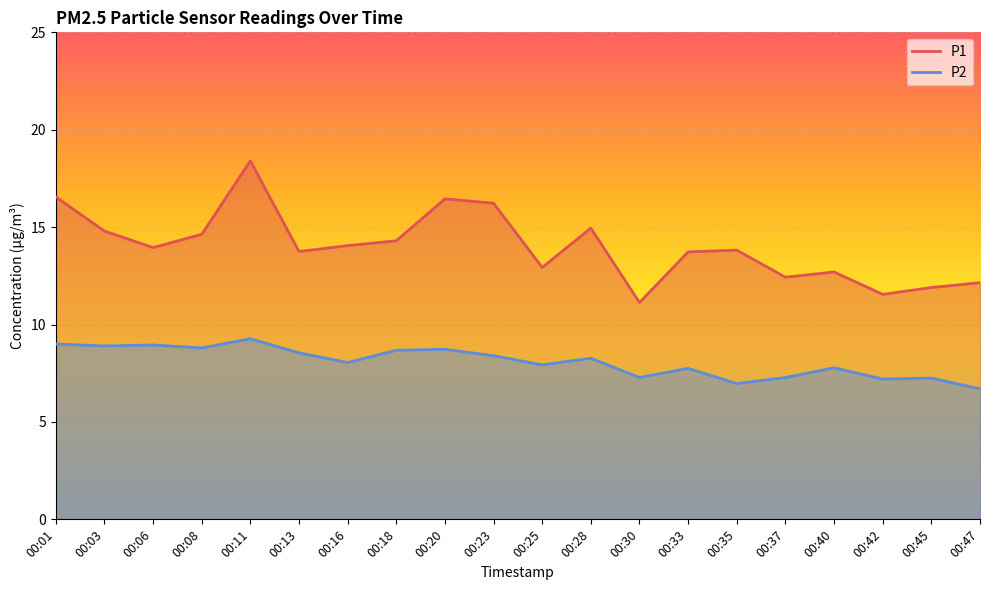

How many lines are shown in the chart?

2